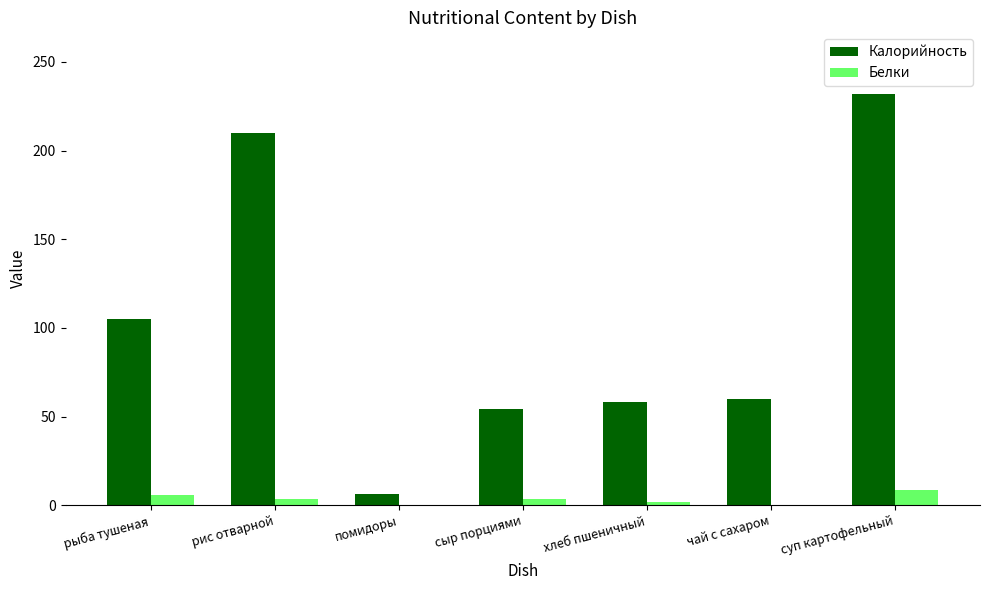

Is the value of Калорийность at рис отварной greater than the value of Белки at помидоры?

Yes